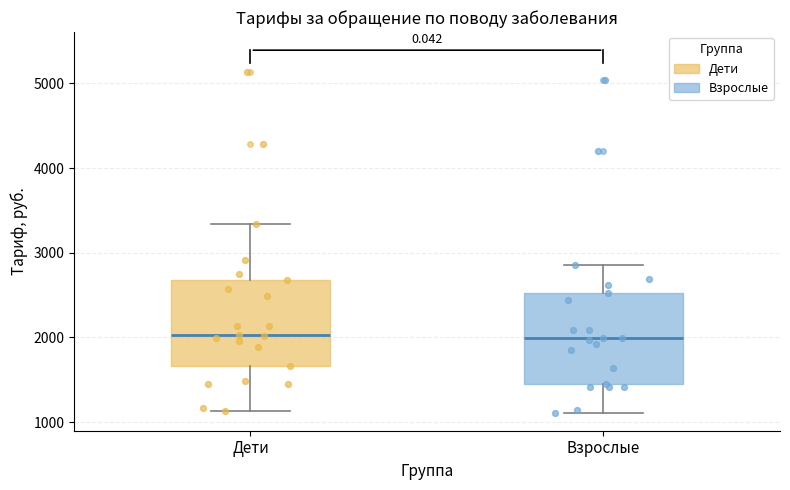

Reading left to right, read every box against the y-axis: the position of its median line, the range the box covers, and the ends of its whiskers. The values are not printed on the chart, so give them approximately, as read against the axis.

Дети: median 2000, box 1700 to 2700, whiskers 1100 to 3300
Взрослые: median 2000, box 1500 to 2500, whiskers 1100 to 2900